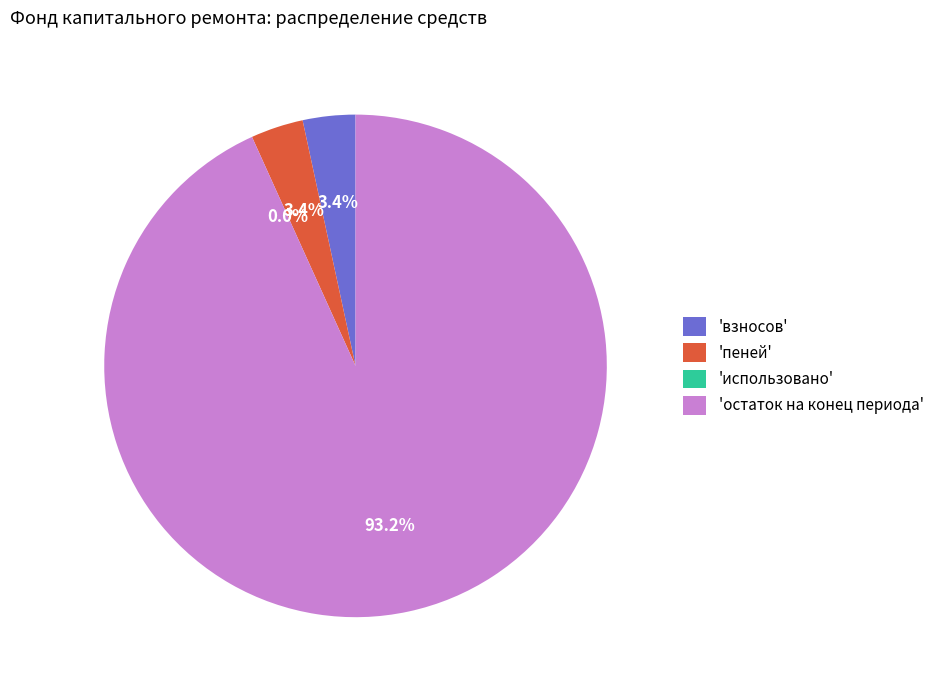

Is there a majority slice in this chart?

Yes